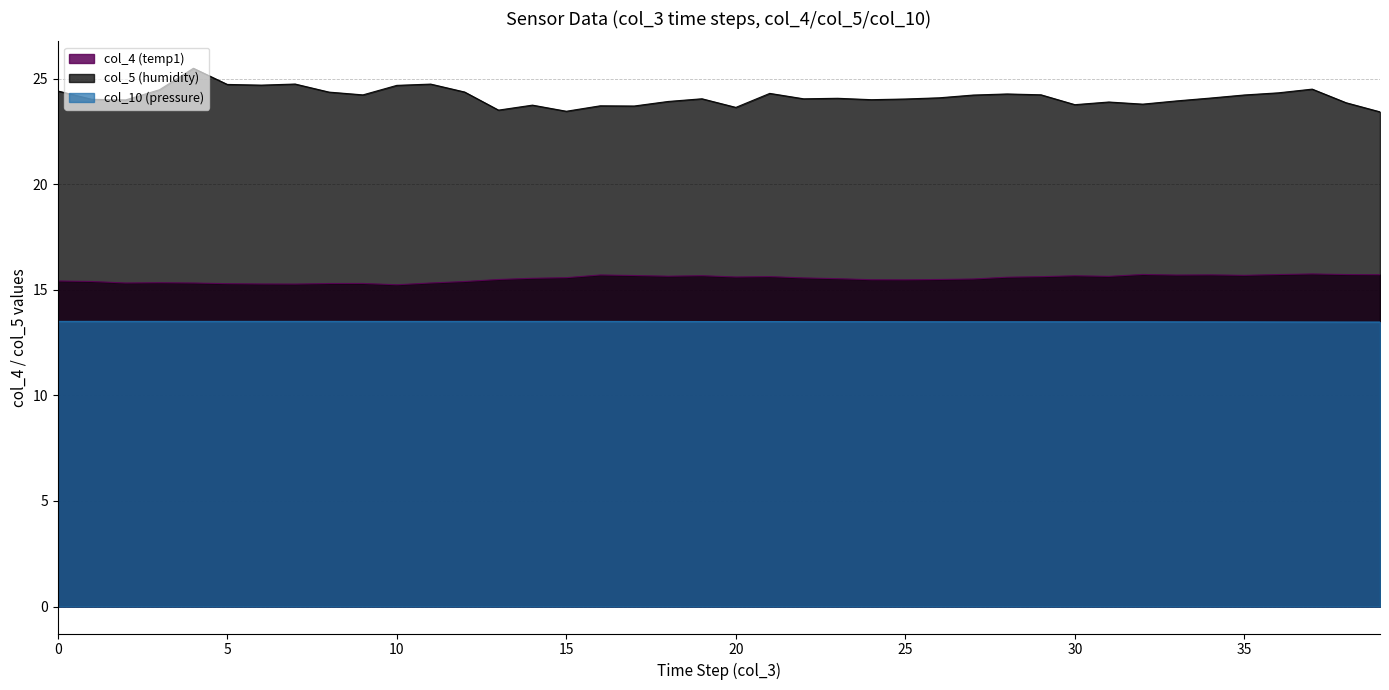

What is the value of the col_5 (humidity) point at the 5th from the left?

25.5